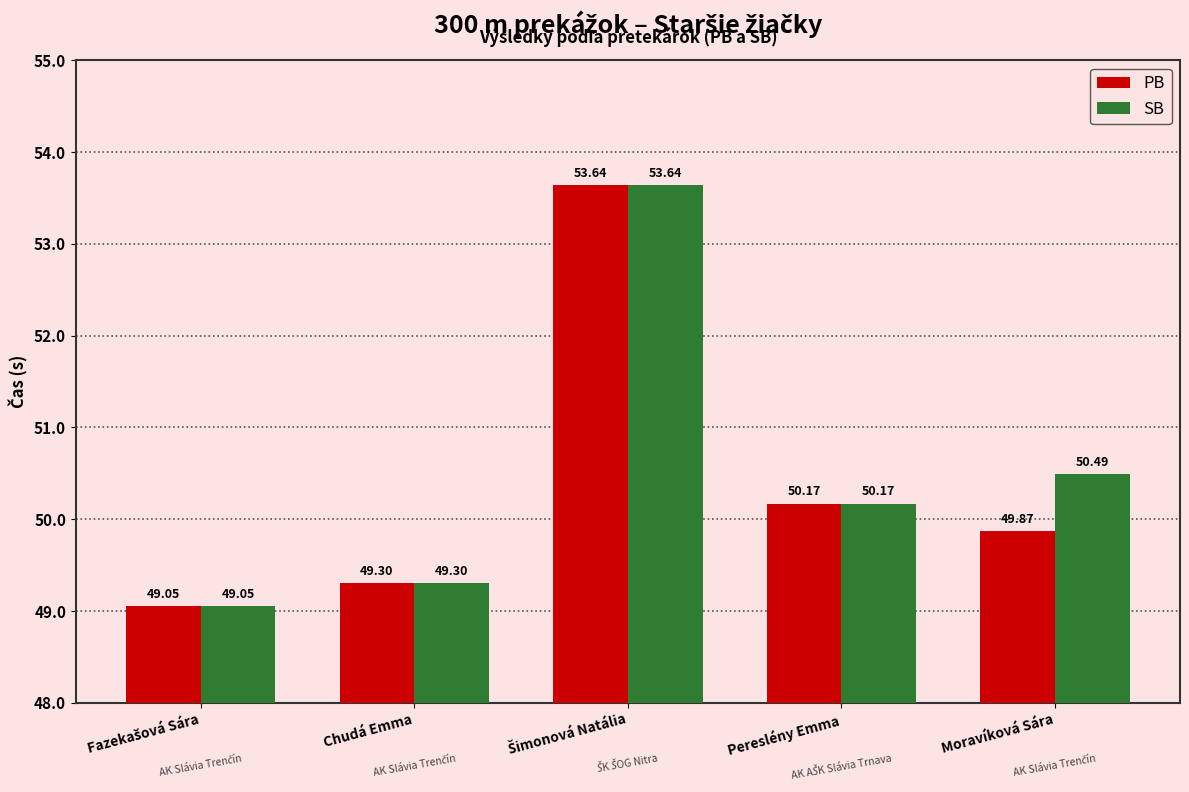

List the series in order of their overall mean, lowest first.

PB, SB